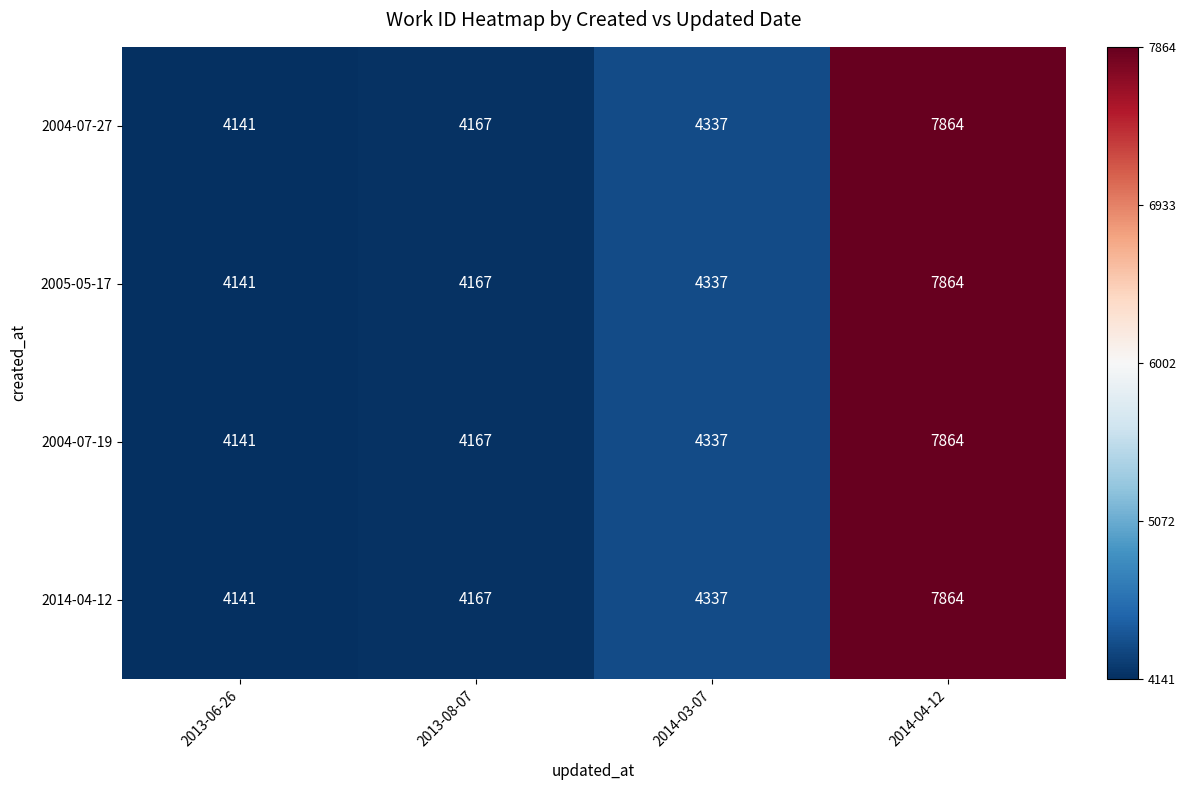

True or false: 2014-04-12 has a value of 4141 at 2013-06-26.

True